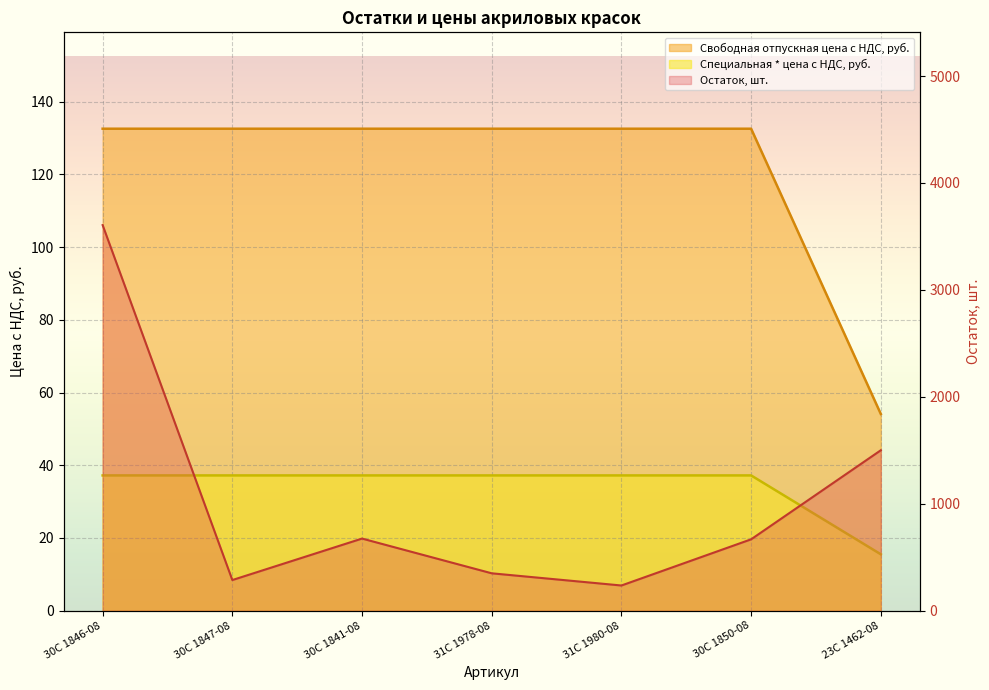

Is the value of Свободная отпускная цена с НДС, руб. at 30С 1850-08 greater than the value of Специальная * цена с НДС, руб. at 31С 1980-08?

Yes